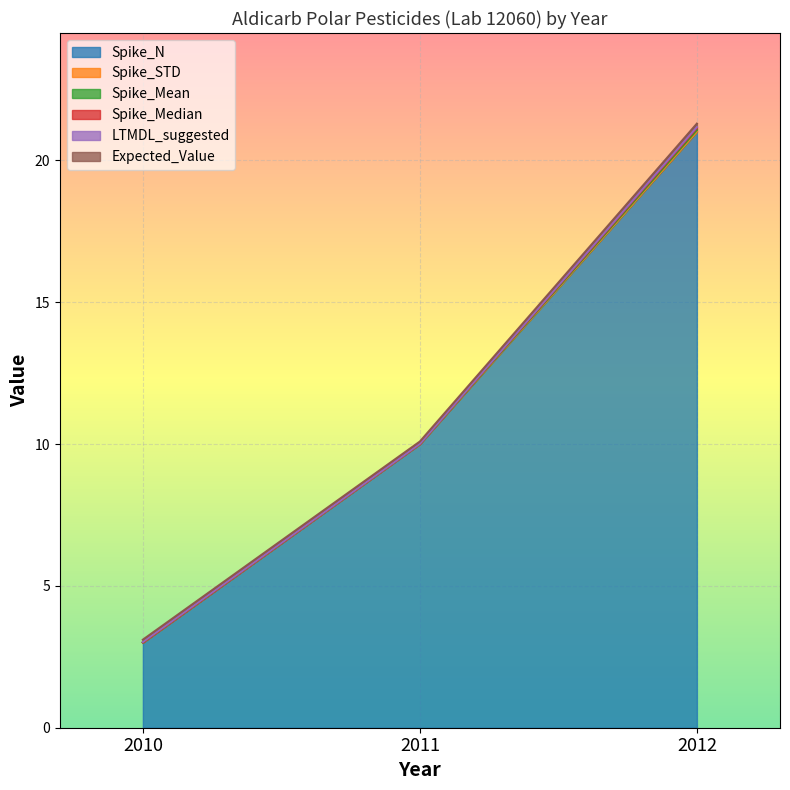

What is the spread (max minus min) of values at 2012?

21.0